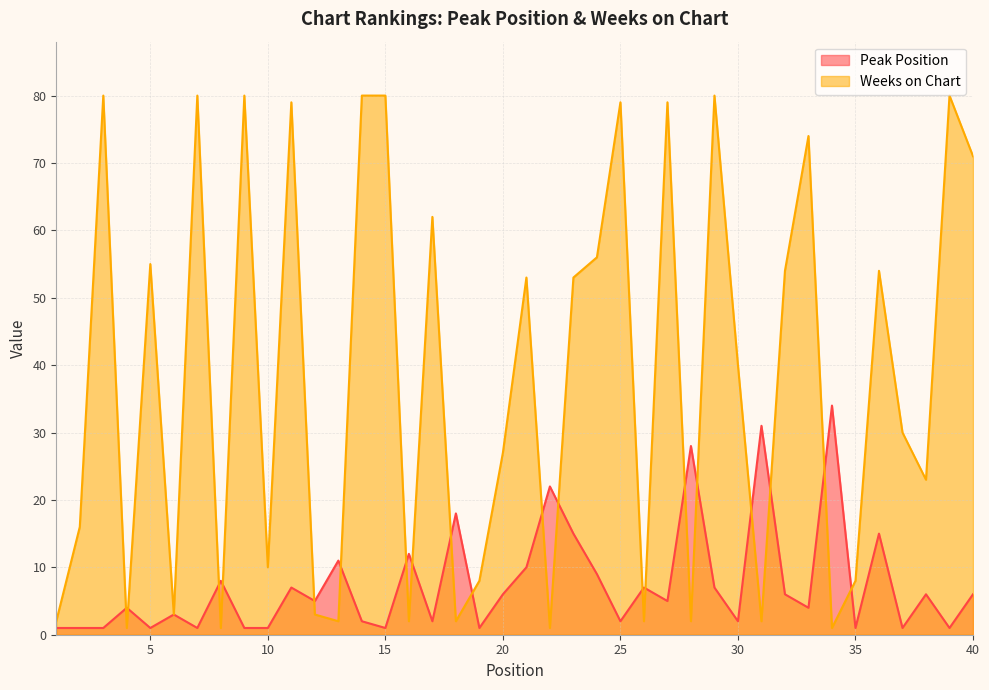

How many interior local peaks does the Weeks on Chart series have?

13